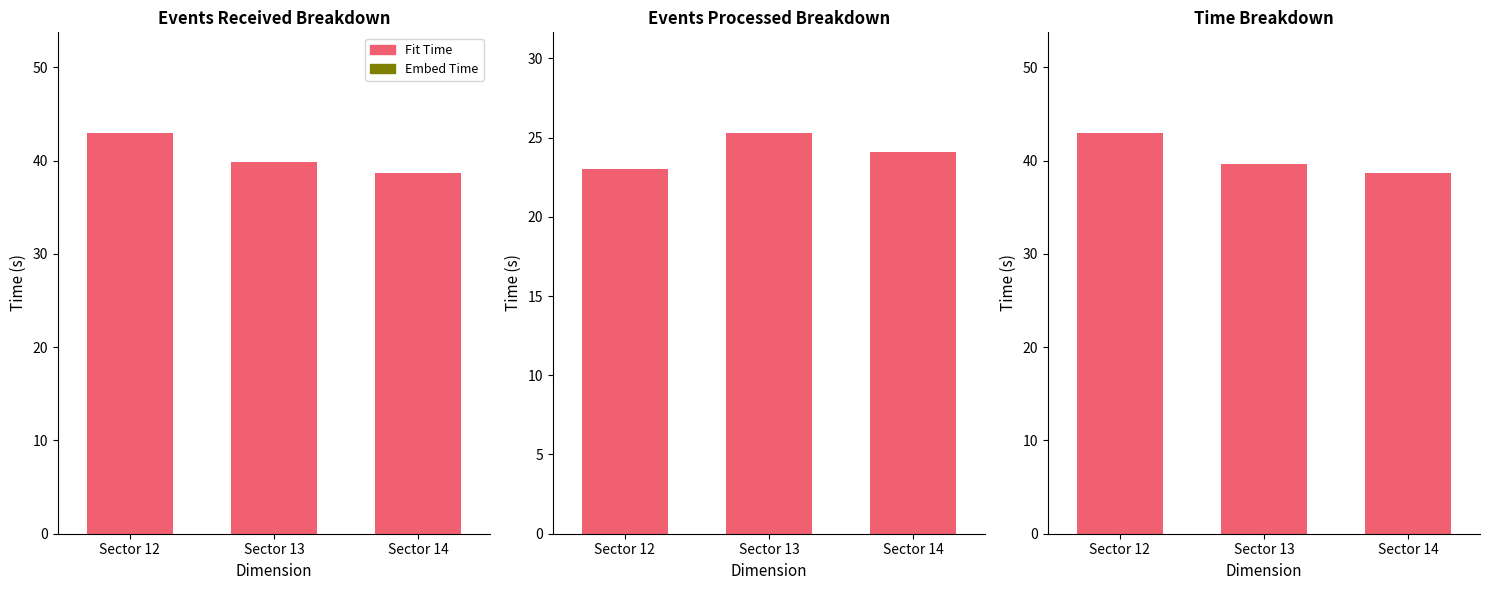

Which series changed the most between Sector 12 and Sector 14?

Fit Time